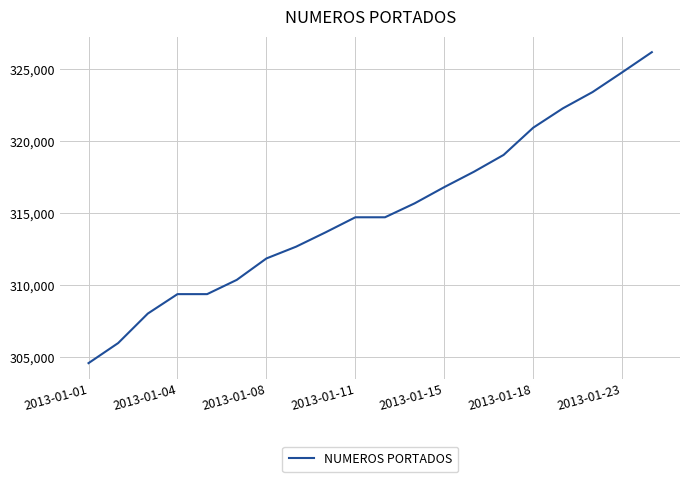

What is the greatest value displayed?

326192